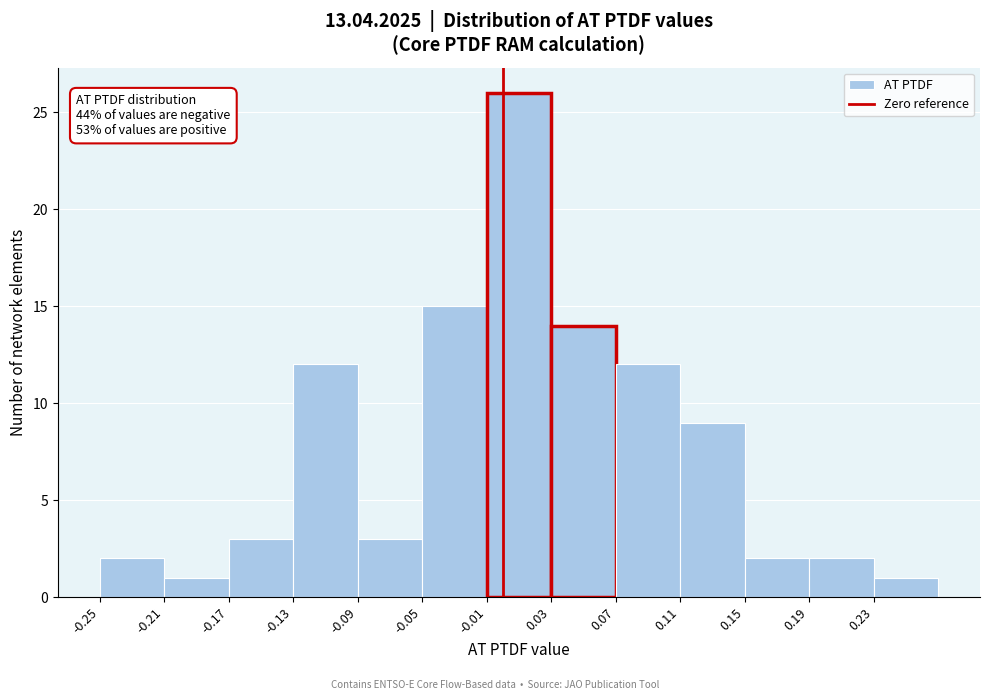

Over which range of the x-axis is the bar tallest?

-0.01 to 0.03